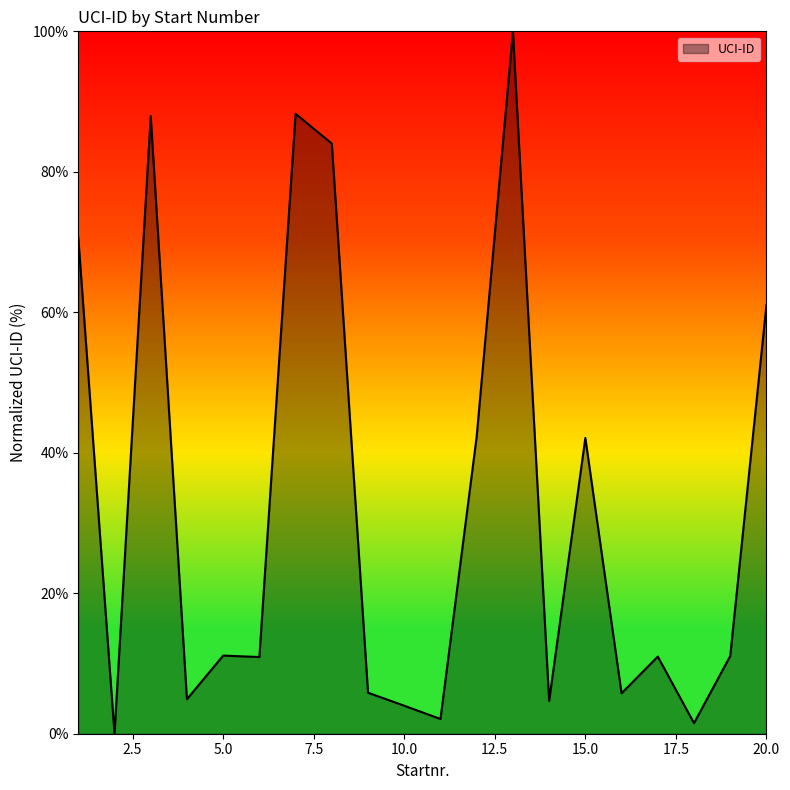

What is the difference between the maximum and minimum values?

100.0